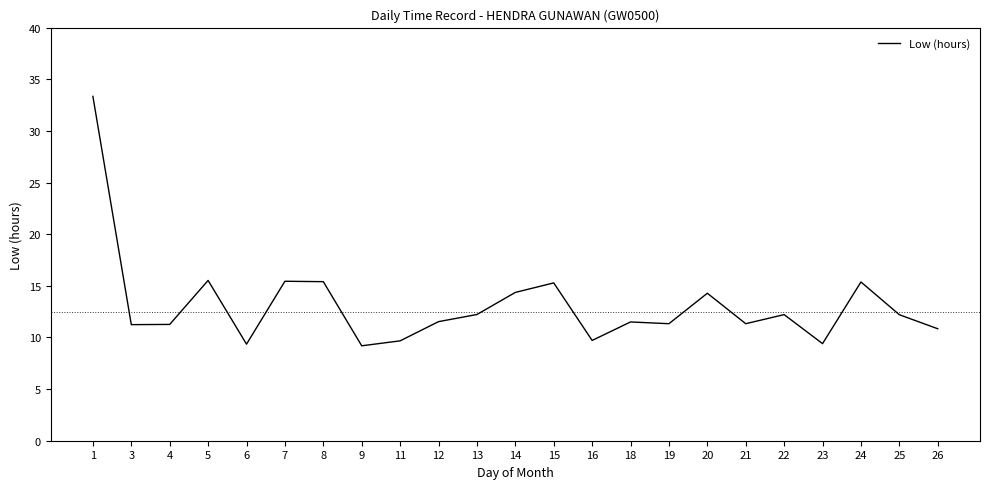

What is the ratio of the value at 11 to the value at 14?

0.7